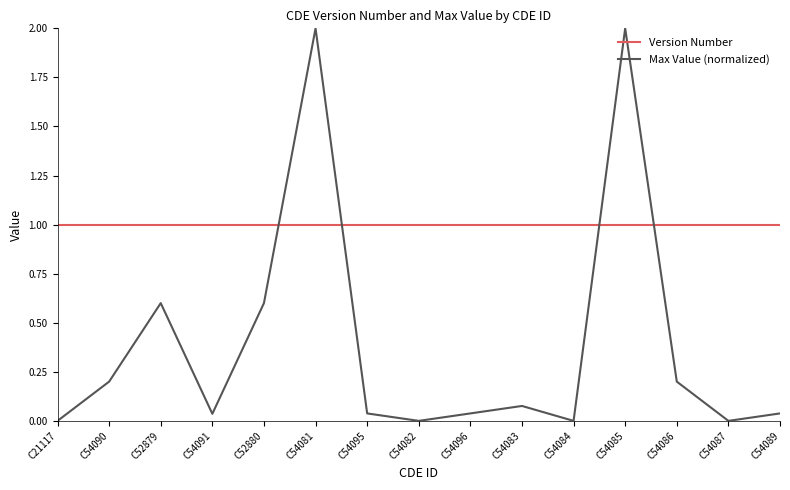

List the series in order of their peak value, lowest first.

Version Number, Max Value (normalized)